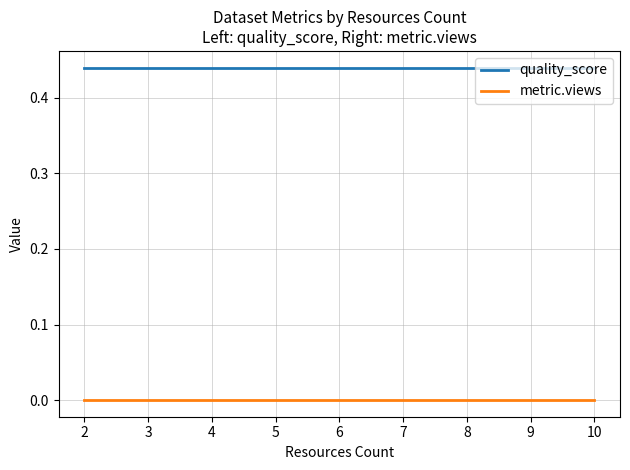

The value of metric.views at 6 is 0.0. True or false?

True